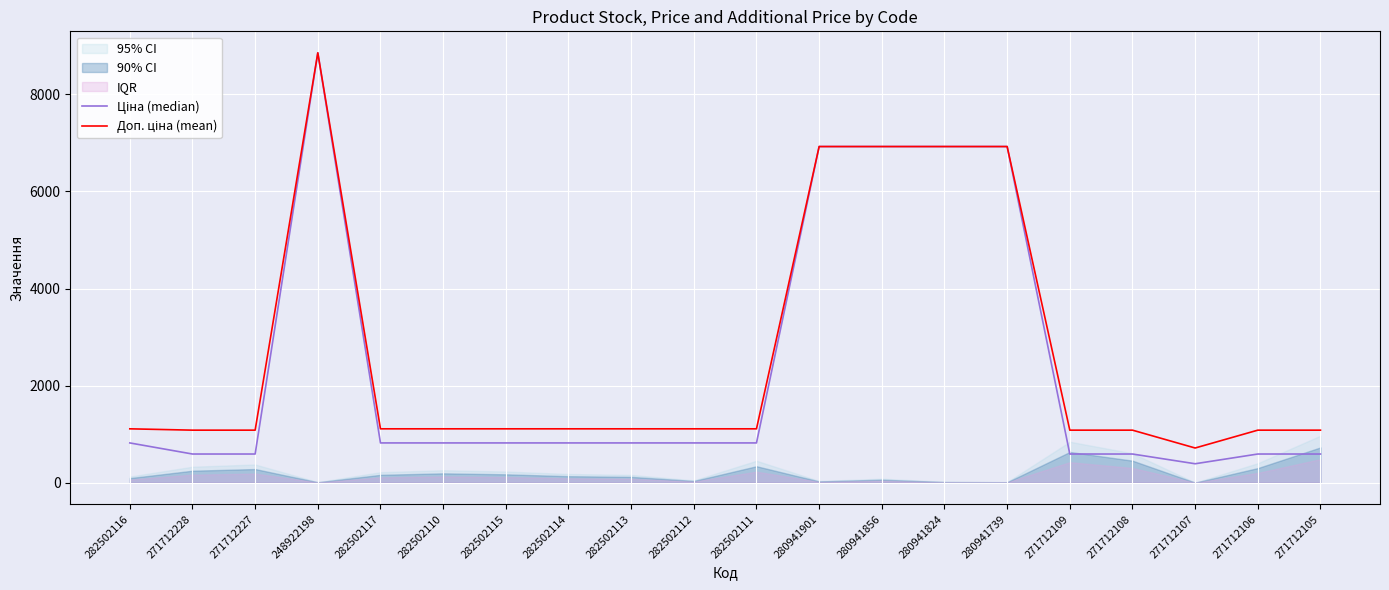

At 271712108, list the series in order from largest to smallest.

Доп. ціна (mean), Ціна (median)